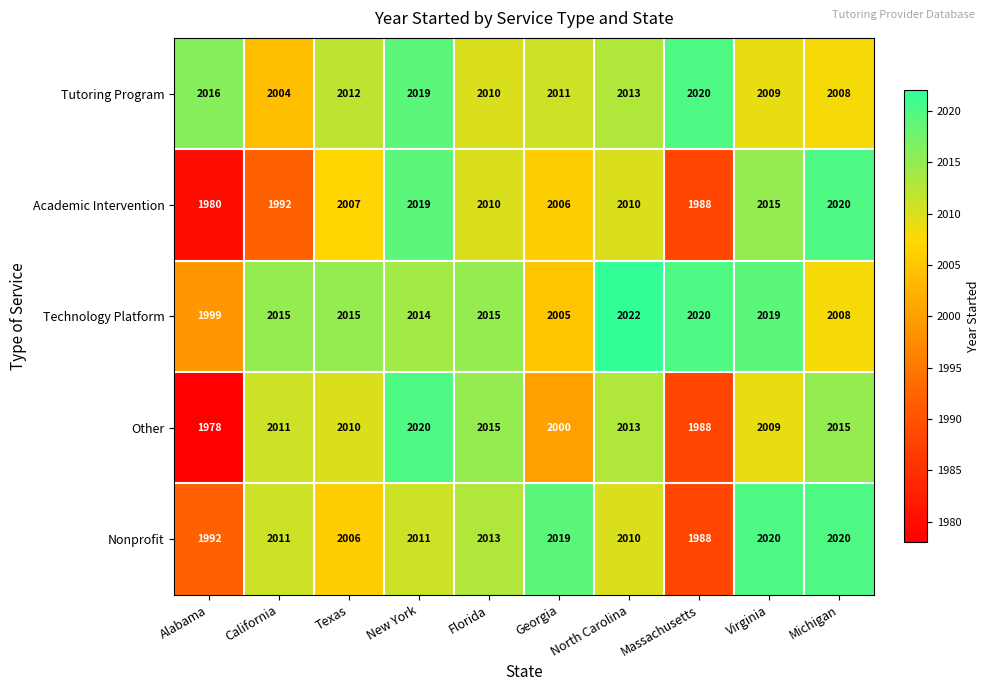

The value of Tutoring Program at Florida is 2010. True or false?

True